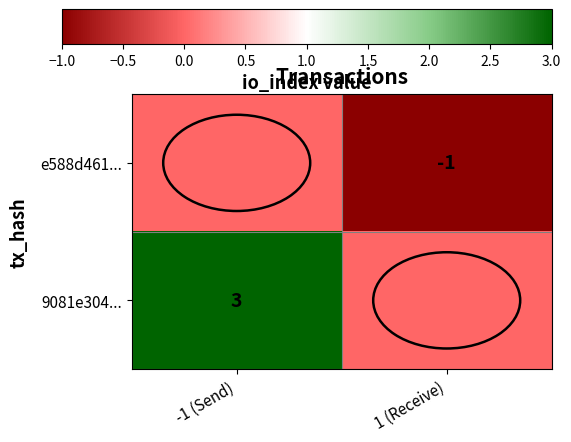

Is it true that e588d461... equals 0 at 1 (Receive)?

False